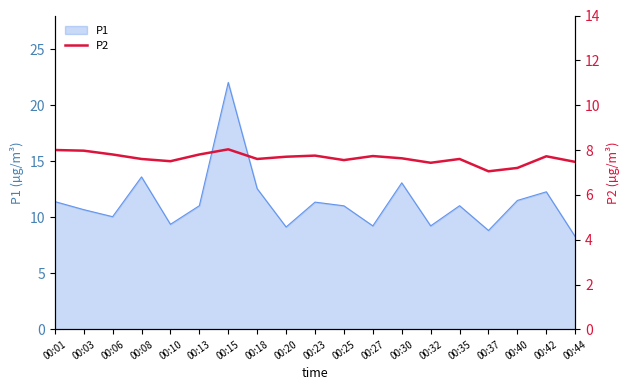

At which category does the chart reach its peak across all series?

00:15